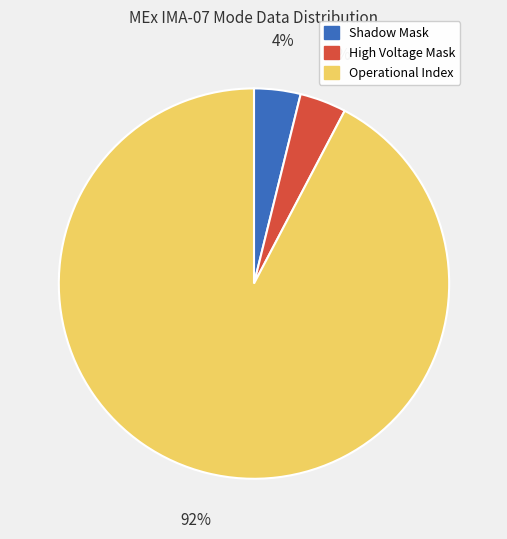

Count the number of slices in the pie.

3